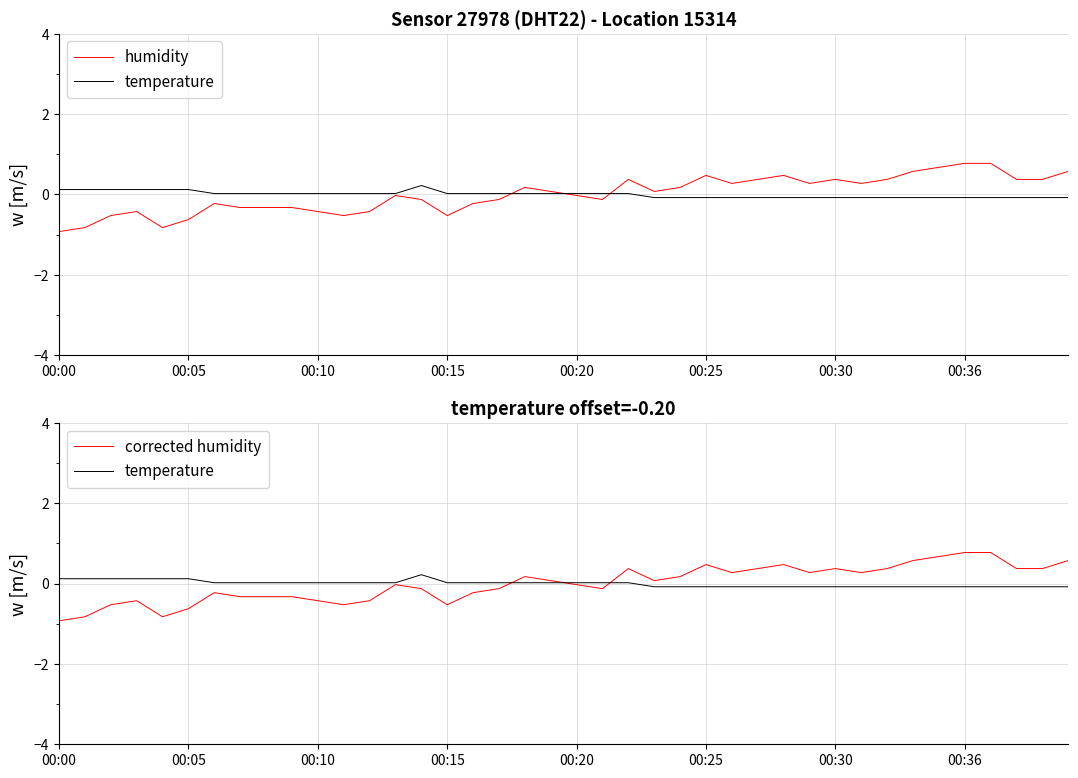

Where do corrected humidity and temperature first cross each other?

17 and 18